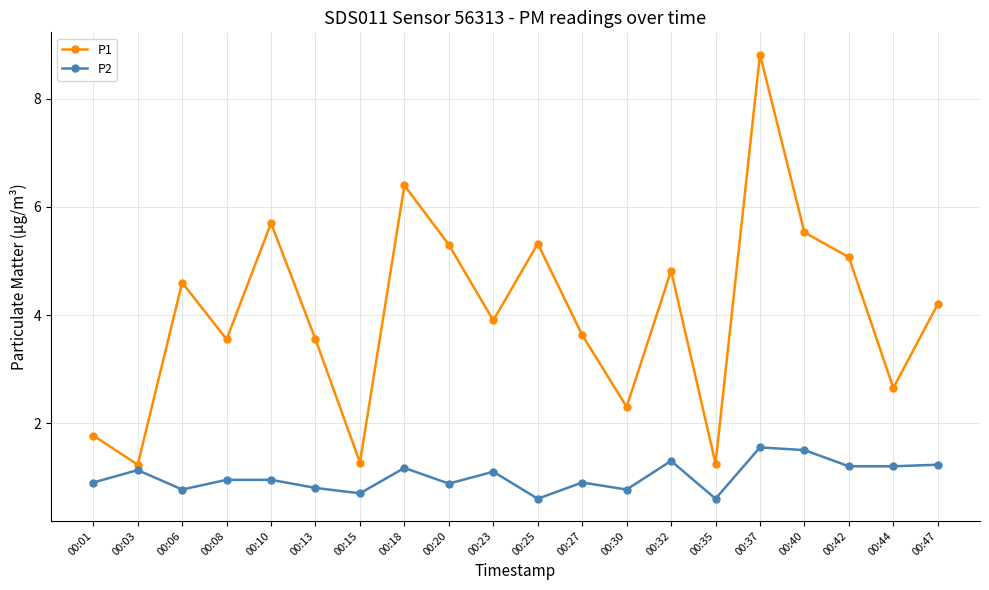

What is the value of the P2 point at the 16th from the left?

1.6